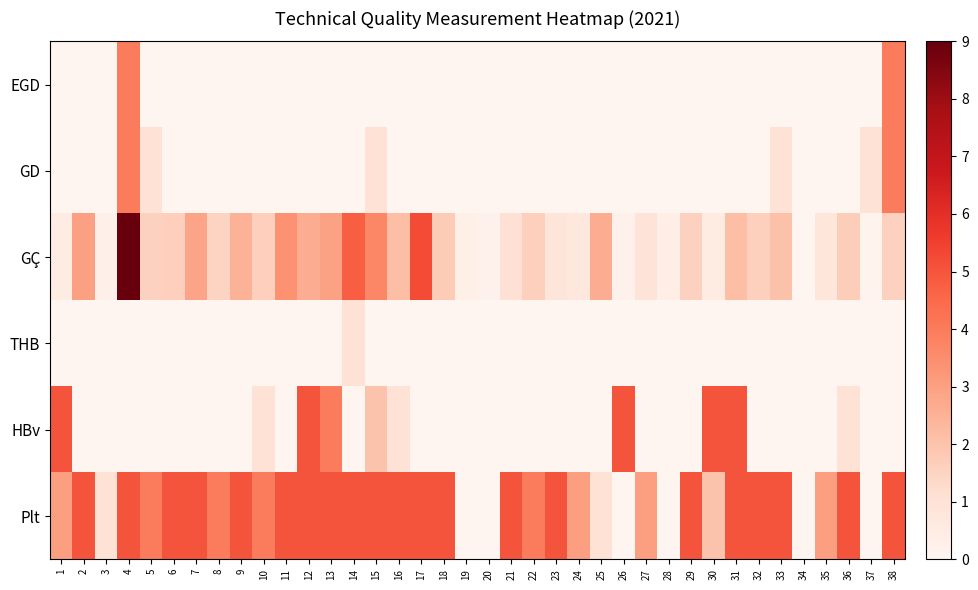

Reading left to right, list all the values displayed in this chart.

EGD: 1=0.0	2=0.0	3=0.0	4=4.0	5=0.0	6=0.0	7=0.0	8=0.0	9=0.0	10=0.0	11=0.0	12=0.0	13=0.0	14=0.0	15=0.0	16=0.0	17=0.0	18=0.0	19=0.0	20=0.0	21=0.0	22=0.0	23=0.0	24=0.0	25=0.0	26=0.0	27=0.0	28=0.0	29=0.0	30=0.0	31=0.0	32=0.0	33=0.0	34=0.0	35=0.0	36=0.0	37=0.0	38=4.0
GD: 1=0.0	2=0.0	3=0.0	4=4.0	5=1.0	6=0.0	7=0.0	8=0.0	9=0.0	10=0.0	11=0.0	12=0.0	13=0.0	14=0.0	15=1.0	16=0.0	17=0.0	18=0.0	19=0.0	20=0.0	21=0.0	22=0.0	23=0.0	24=0.0	25=0.0	26=0.0	27=0.0	28=0.0	29=0.0	30=0.0	31=0.0	32=0.0	33=1.0	34=0.0	35=0.0	36=0.0	37=1.0	38=4.0
GÇ: 1=0.6	2=3.0	3=0.3	4=9.0	5=1.6	6=1.6	7=2.9	8=1.5	9=2.5	10=1.7	11=3.4	12=2.6	13=2.9	14=4.7	15=3.7	16=2.2	17=5.2	18=1.7	19=0.3	20=0.2	21=1.0	22=1.6	23=0.8	24=0.7	25=2.7	26=0.2	27=0.9	28=0.4	29=1.6	30=0.6	31=2.2	32=1.6	33=2.1	34=0.0	35=0.8	36=1.7	37=0.1	38=1.6
THB: 1=0.0	2=0.0	3=0.0	4=0.0	5=0.0	6=0.0	7=0.0	8=0.0	9=0.0	10=0.0	11=0.0	12=0.0	13=0.0	14=1.0	15=0.0	16=0.0	17=0.0	18=0.0	19=0.0	20=0.0	21=0.0	22=0.0	23=0.0	24=0.0	25=0.0	26=0.0	27=0.0	28=0.0	29=0.0	30=0.0	31=0.0	32=0.0	33=0.0	34=0.0	35=0.0	36=0.0	37=0.0	38=0.0
HBv: 1=5.0	2=0.0	3=0.0	4=0.0	5=0.0	6=0.0	7=0.0	8=0.0	9=0.0	10=1.0	11=0.0	12=5.0	13=4.0	14=0.0	15=2.0	16=1.0	17=0.0	18=0.0	19=0.0	20=0.0	21=0.0	22=0.0	23=0.0	24=0.0	25=0.0	26=5.0	27=0.0	28=0.0	29=0.0	30=5.0	31=5.0	32=0.0	33=0.0	34=0.0	35=0.0	36=1.0	37=0.0	38=0.0
Plt: 1=3.0	2=5.0	3=1.0	4=5.0	5=4.0	6=5.0	7=5.0	8=4.0	9=5.0	10=4.0	11=5.0	12=5.0	13=5.0	14=5.0	15=5.0	16=5.0	17=5.0	18=5.0	19=0.0	20=0.0	21=5.0	22=4.0	23=5.0	24=3.0	25=1.0	26=0.0	27=3.0	28=0.0	29=5.0	30=2.0	31=5.0	32=5.0	33=5.0	34=0.0	35=3.0	36=5.0	37=0.0	38=5.0